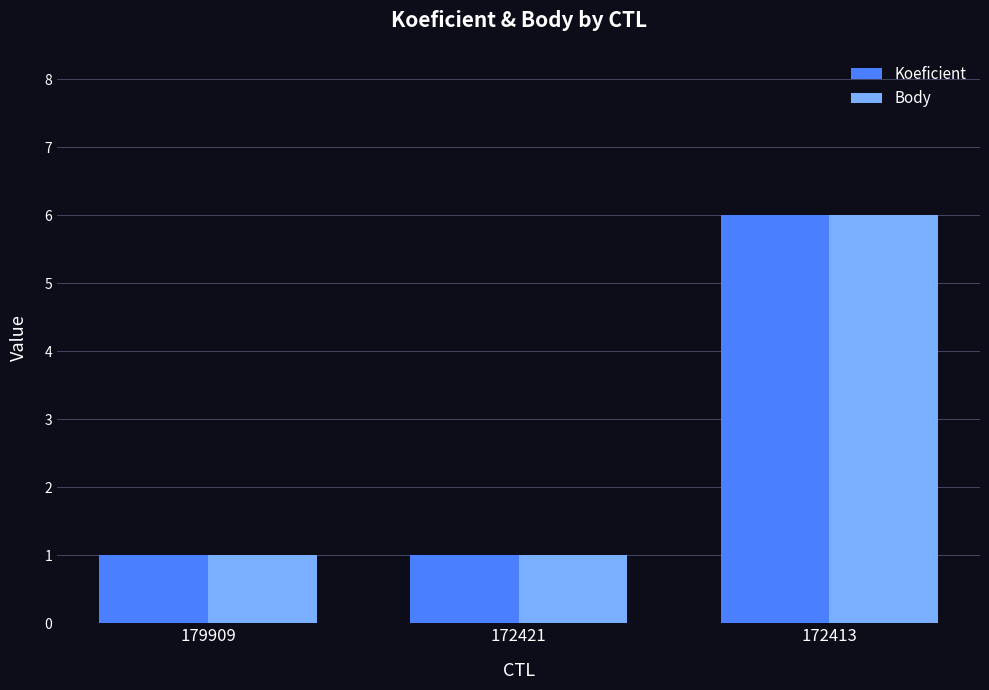

What is the difference between the maximum and minimum values in the Koeficient series?

5